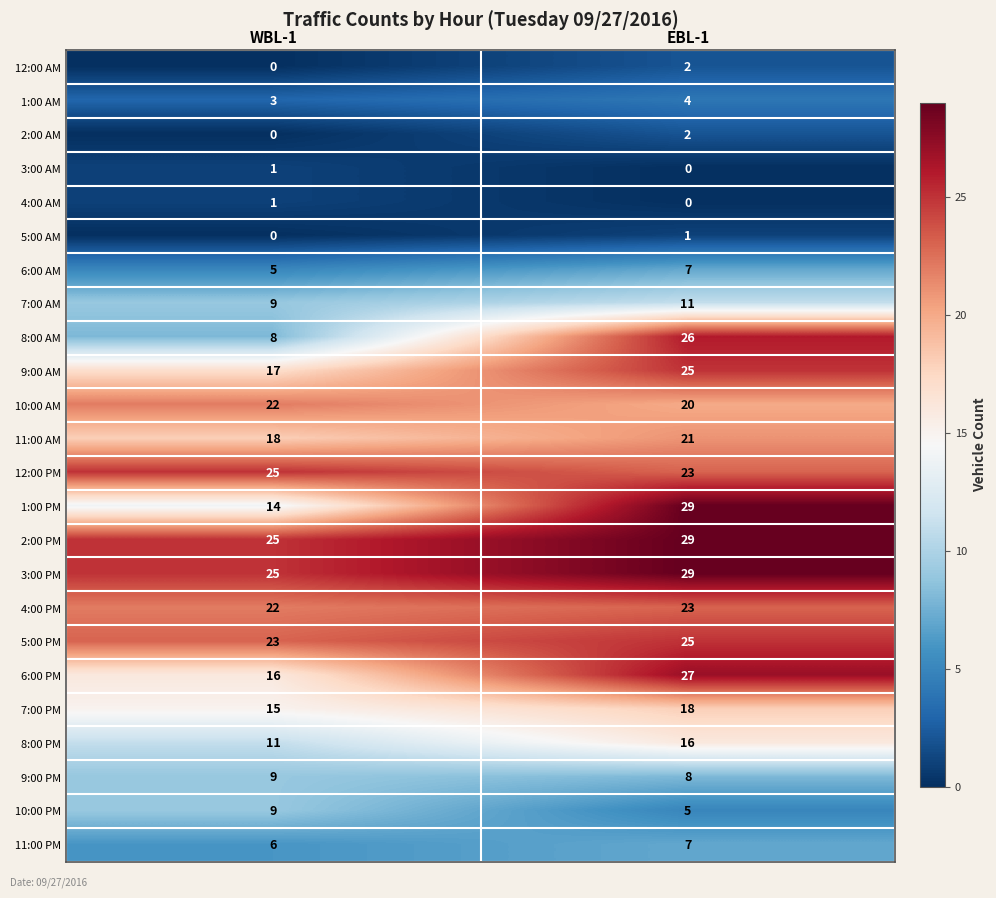

What is the sum of all 7:00 AM values?

20